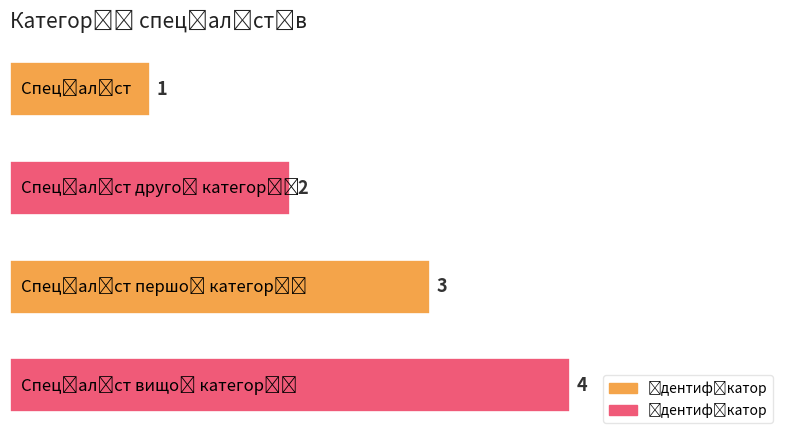

What is the difference between the maximum and minimum values?

3